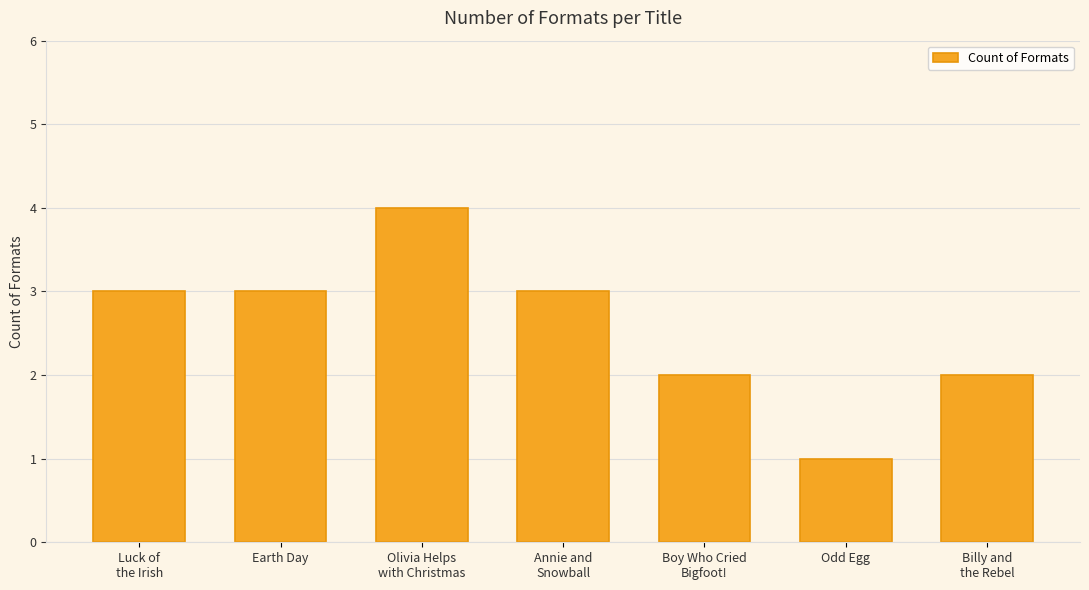

Which has a higher value, Odd Egg or Luck of
the Irish?

Luck of
the Irish